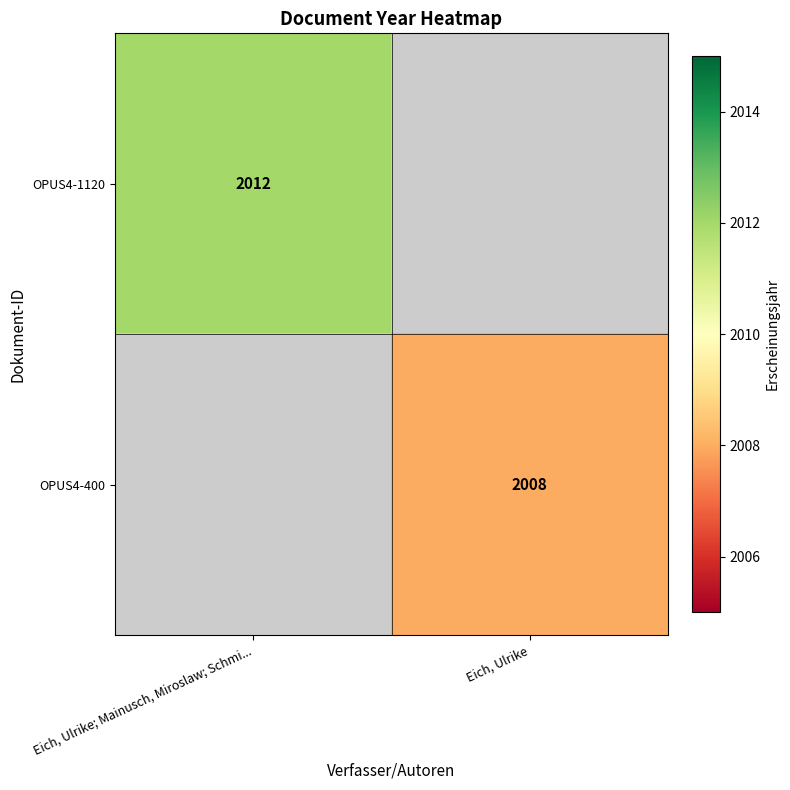

Count the number of data series in this chart.

2